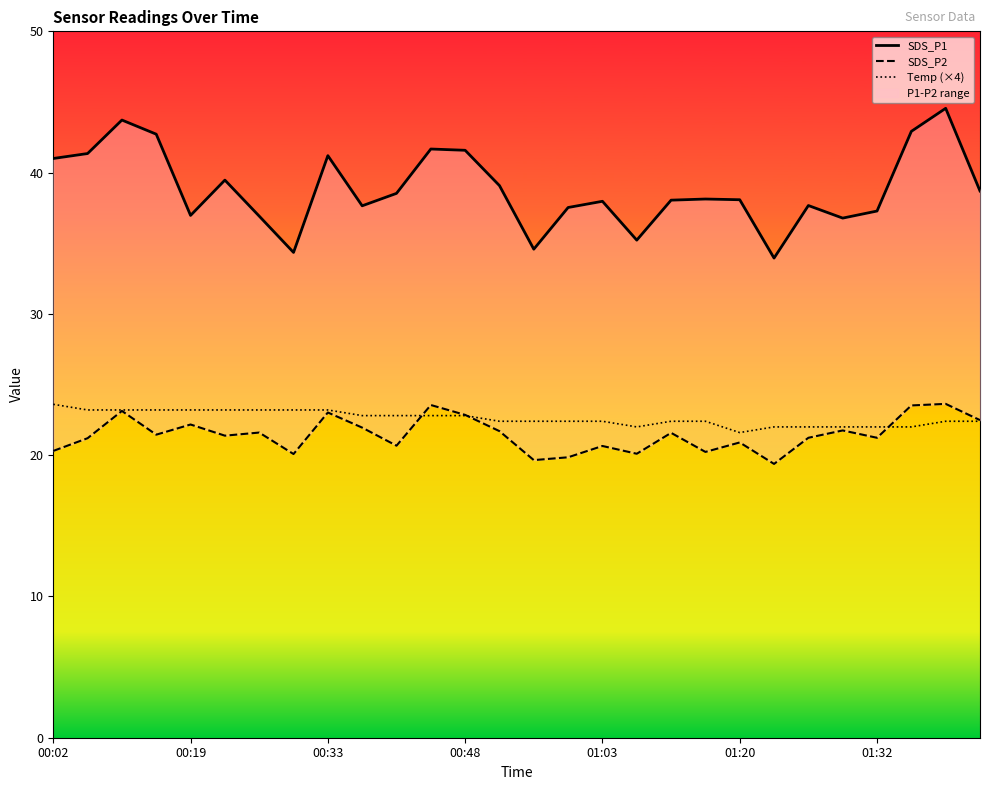

What is the difference between the second highest and second lowest values in the Temp (×4) series?

1.2